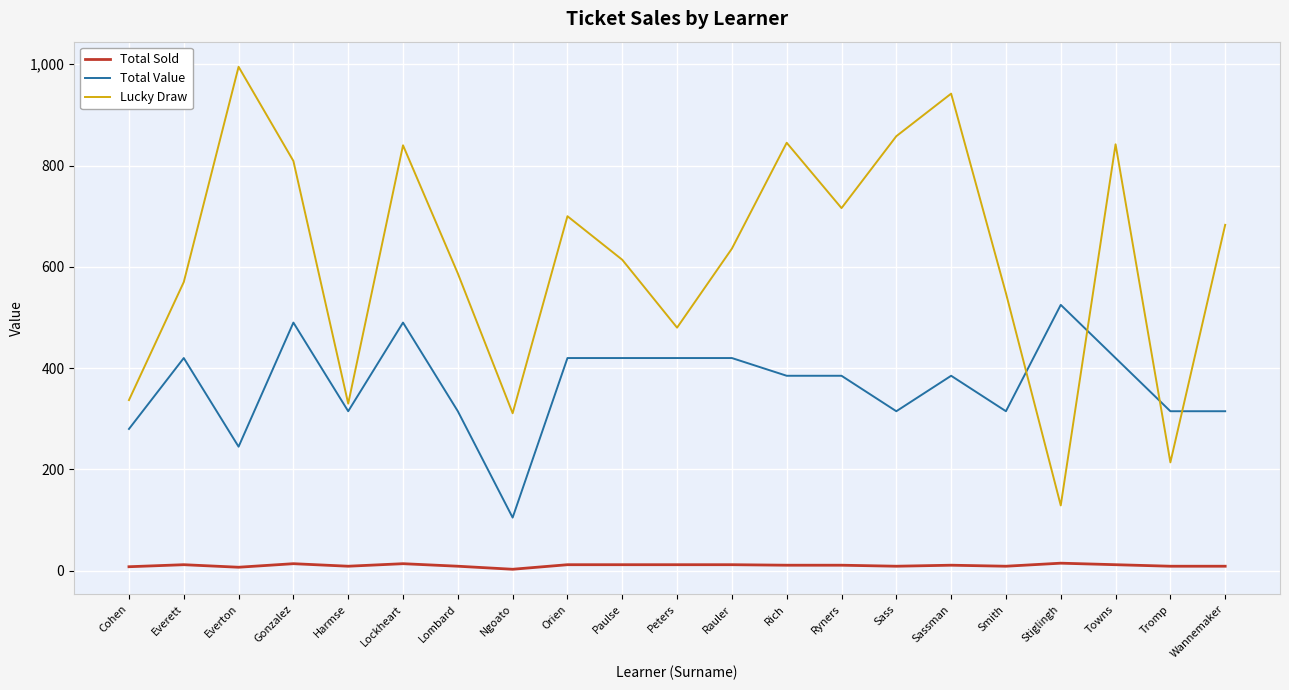

True or false: Total Sold and Total Value intersect in this chart.

False